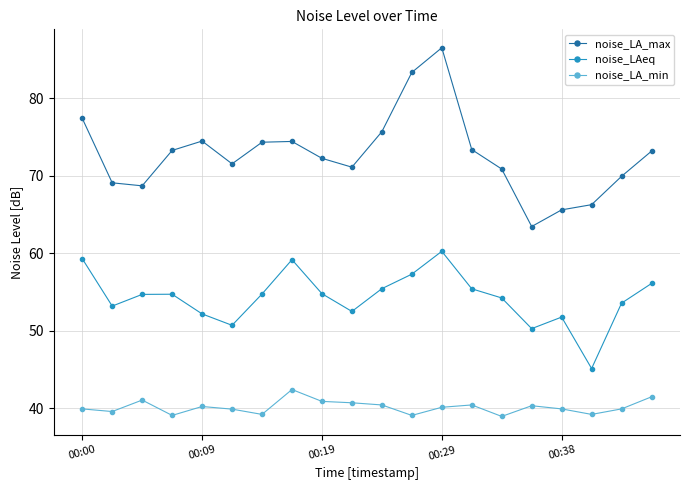

True or false: noise_LA_min has more than 0 interior local peaks.

True